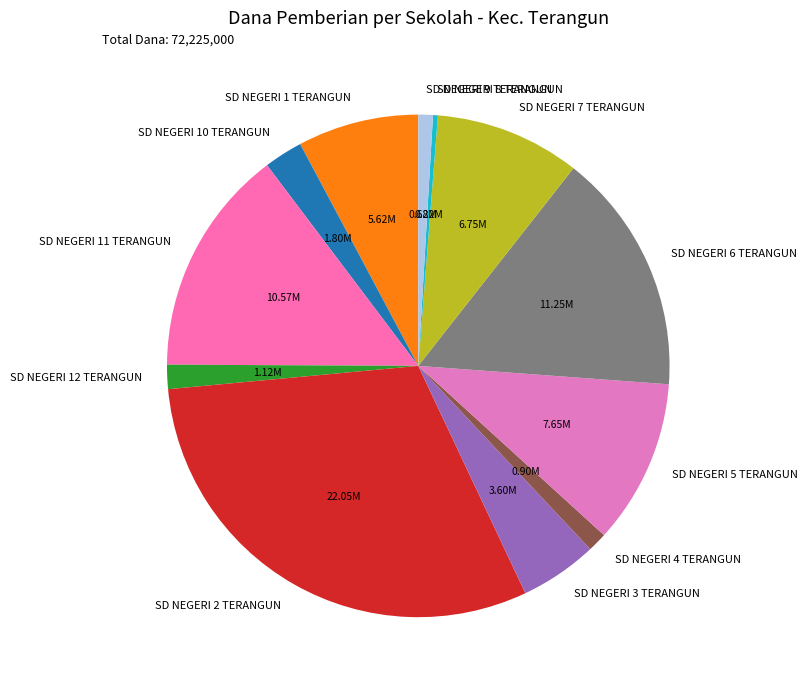

Does SD NEGERI 9 TERANGUN account for over 50% of the chart?

No